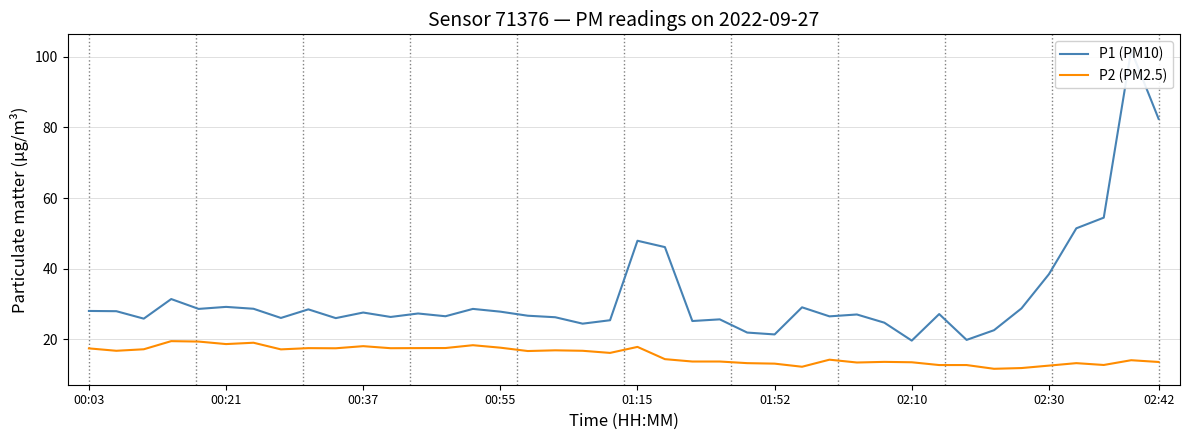

Is it true that P2 (PM2.5) equals 13.1 at 01:52?

True